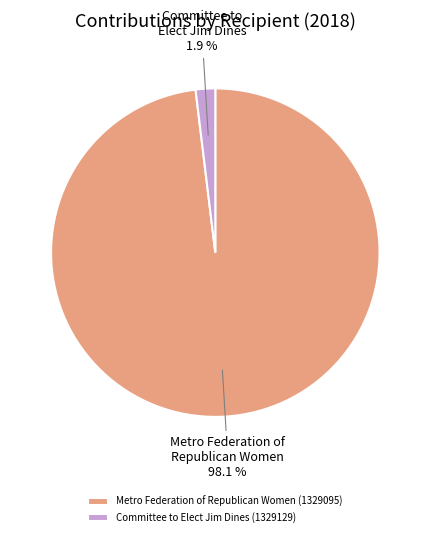

Is Committee to Elect Jim Dines (1329129) the majority of the pie?

No